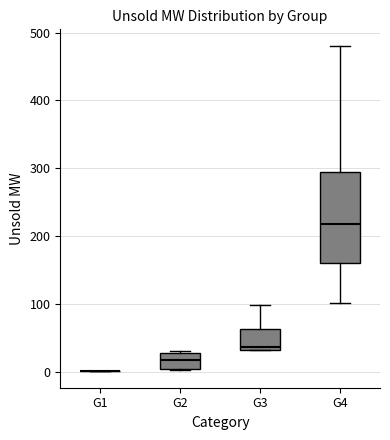

Comparing the boxes themselves (not the whiskers), which one is the tallest?

G4